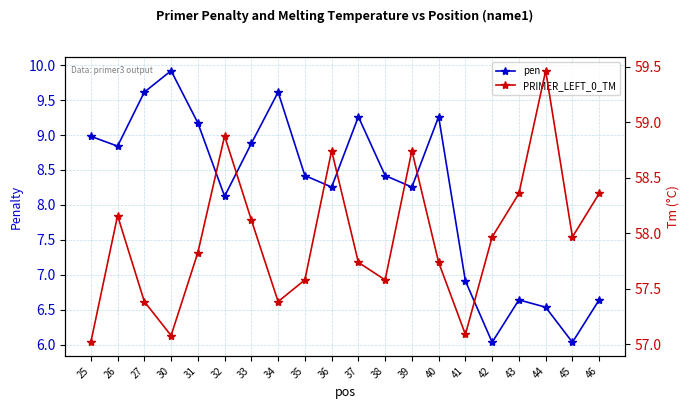

What are all the series names shown in the legend?

pen, PRIMER_LEFT_0_TM